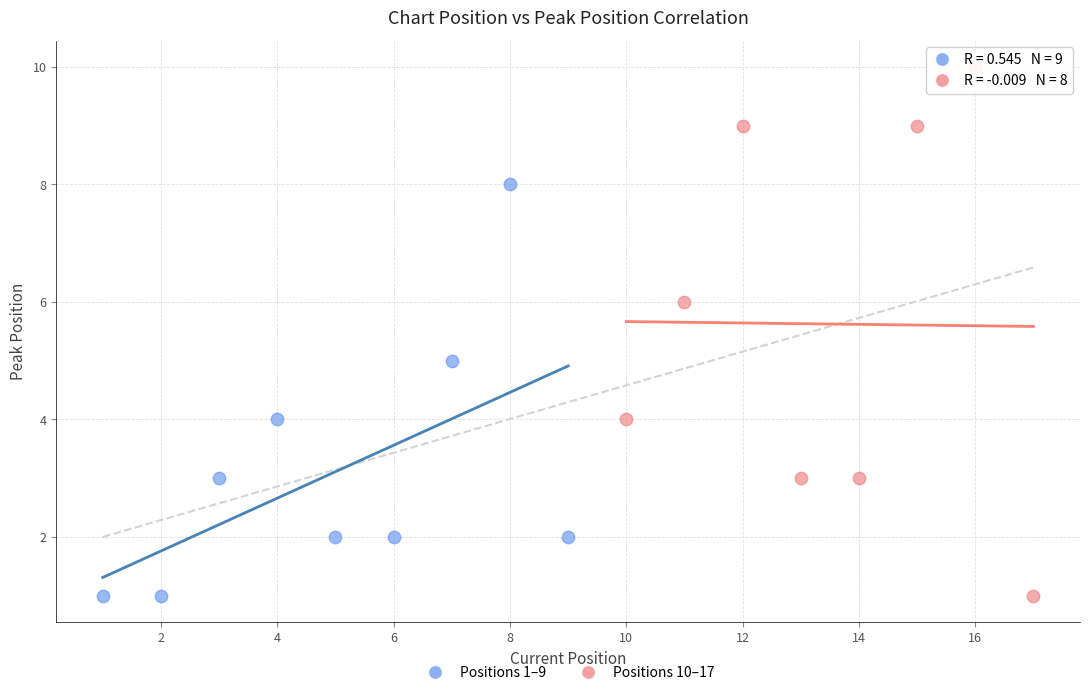

What are all the series names shown in the legend?

Positions 1–9, Positions 10–17